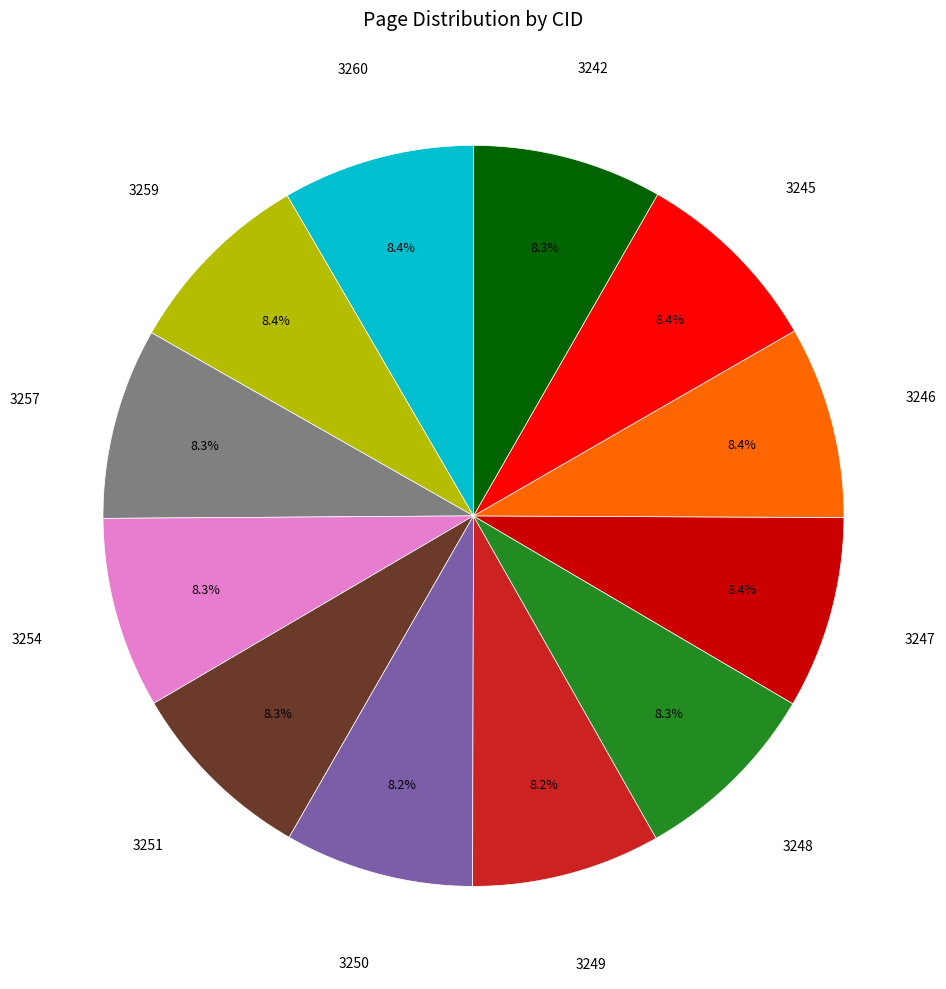

Does any single category account for the majority?

No